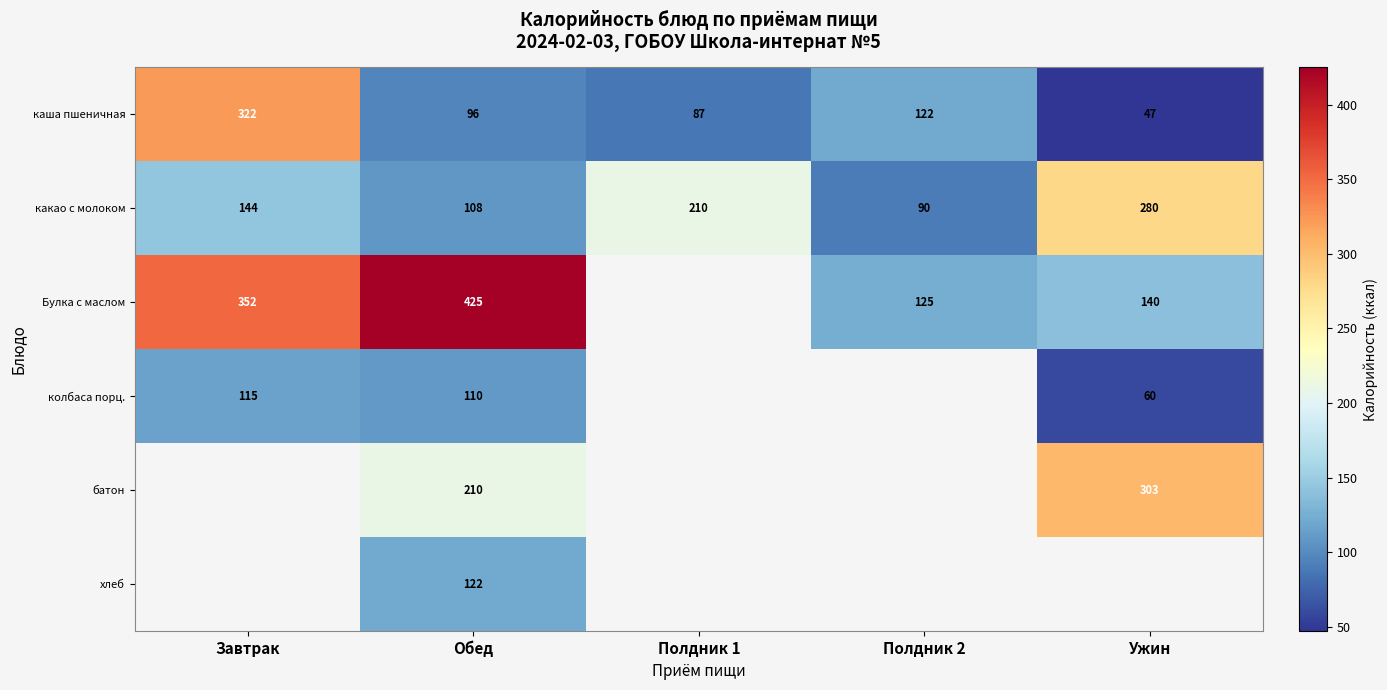

What is the spread (max minus min) of values at Полдник 1?

122.6